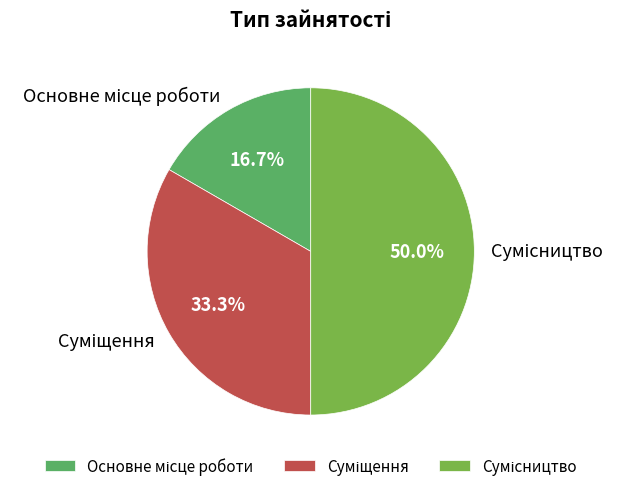

How many slices are in this pie chart?

3